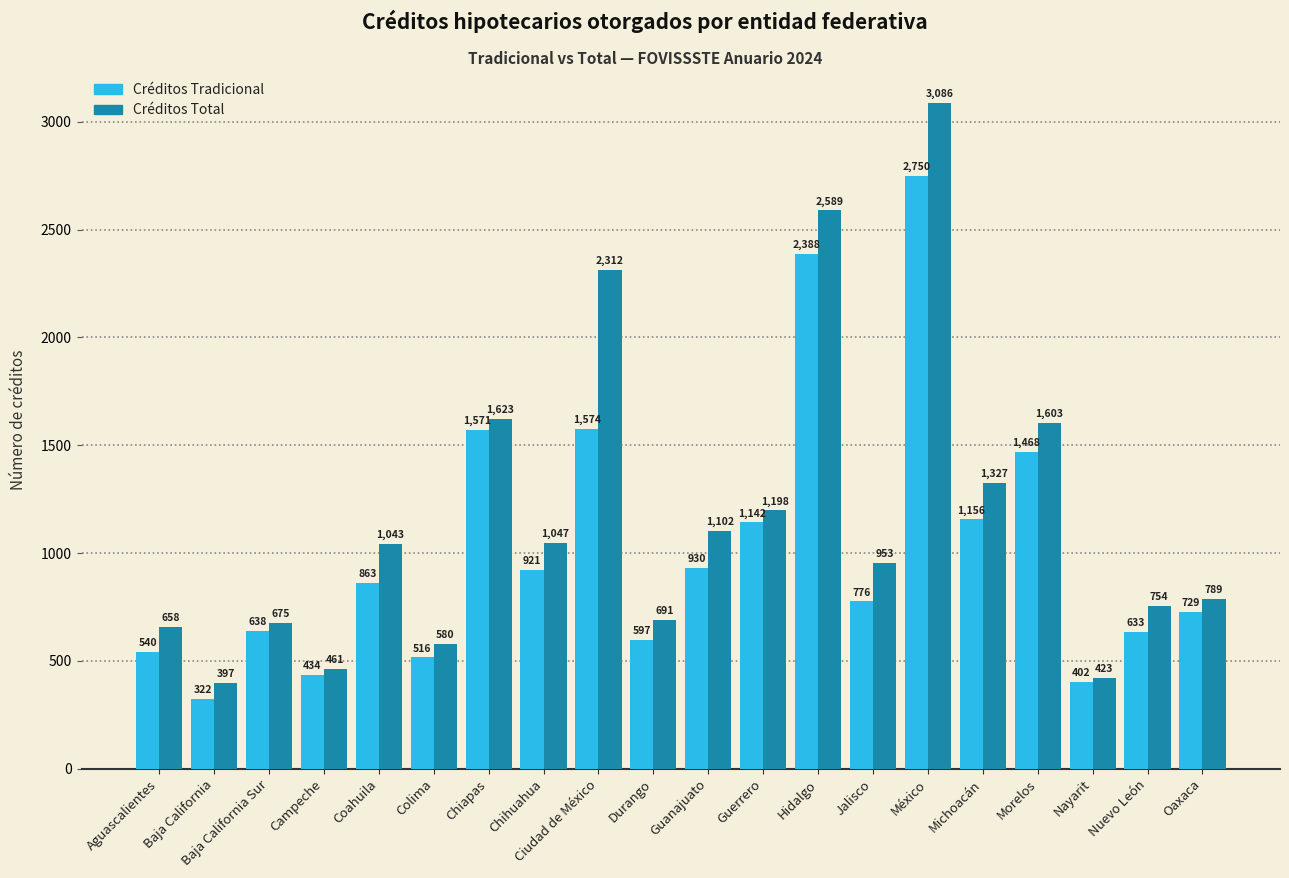

What position from the right is Morelos?

4